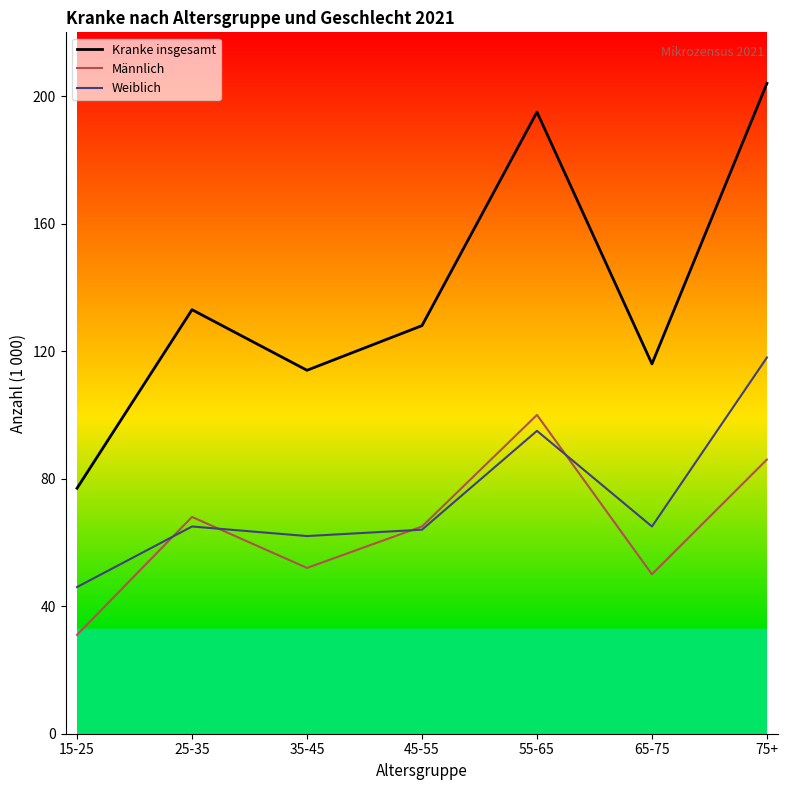

What are all the series names shown in the legend?

Kranke insgesamt, Männlich, Weiblich